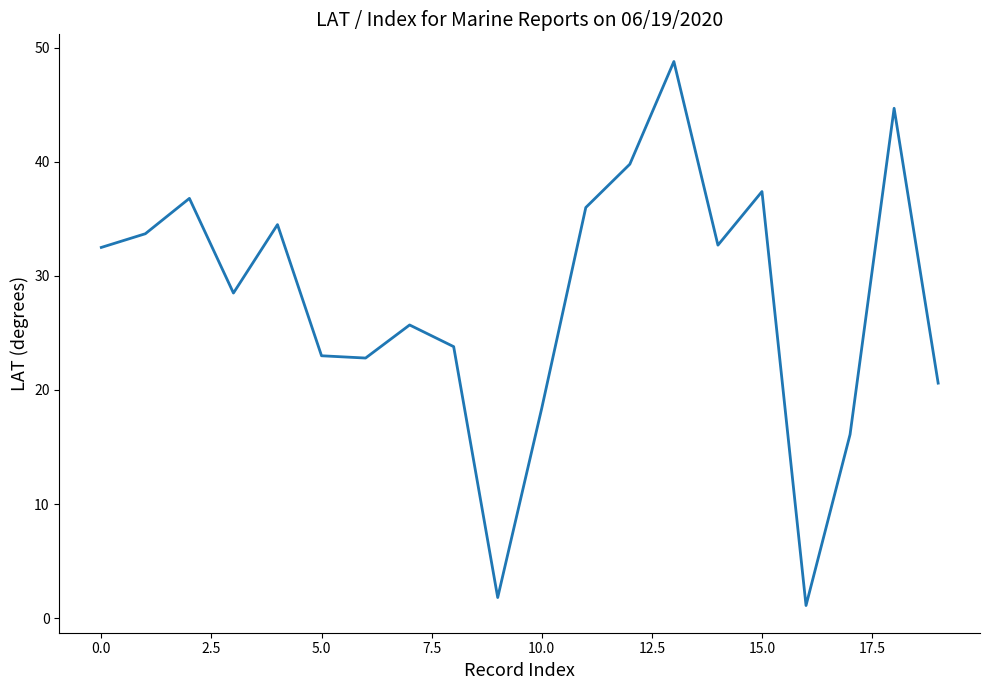

What is the difference between the maximum and minimum values?

47.7